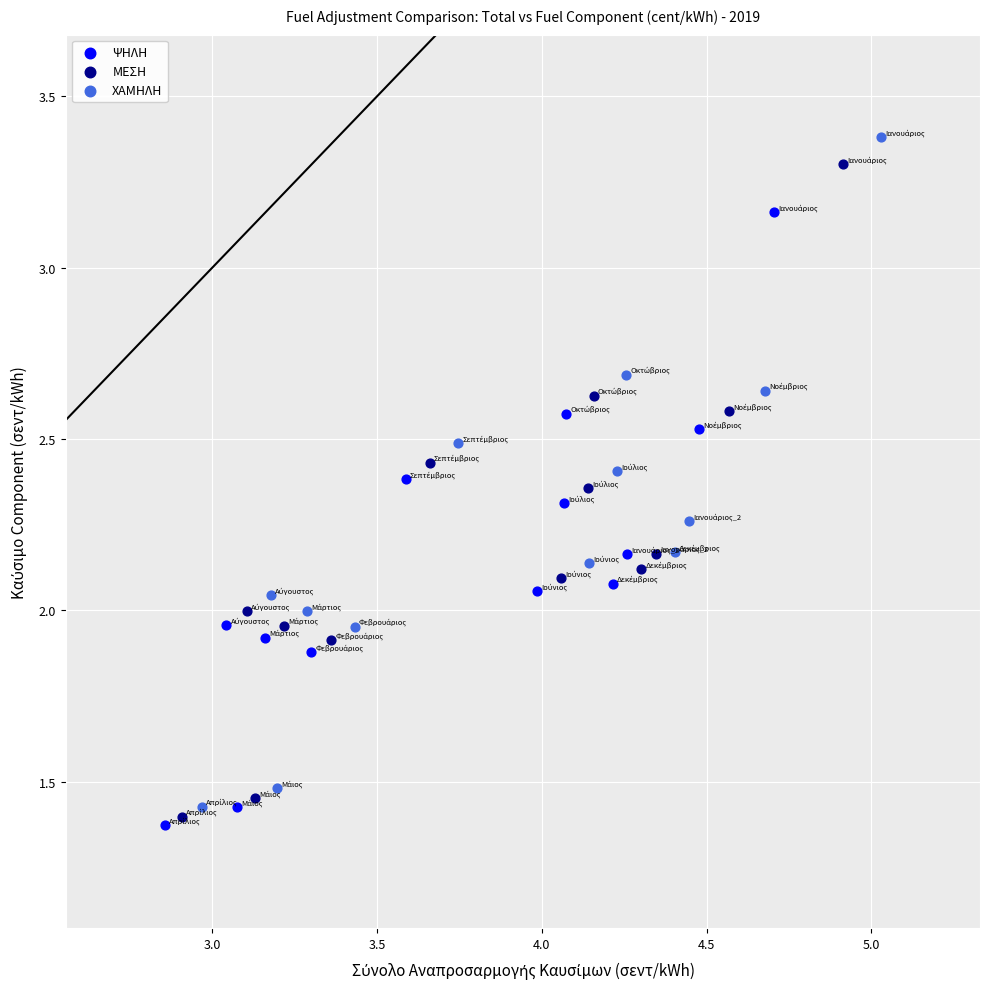

Which series contains the highest Y value?

ΧΑΜΗΛΗ